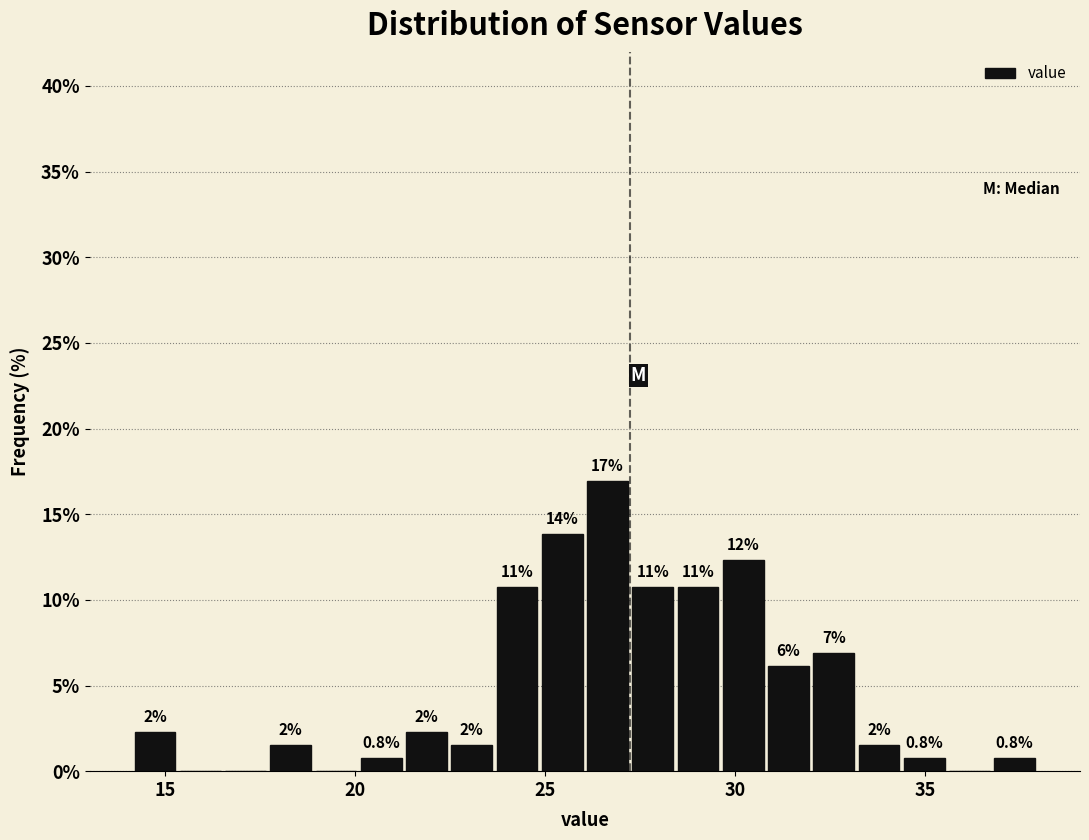

Read against the x-axis, roughly where is the centre of the tallest bar?

26.5